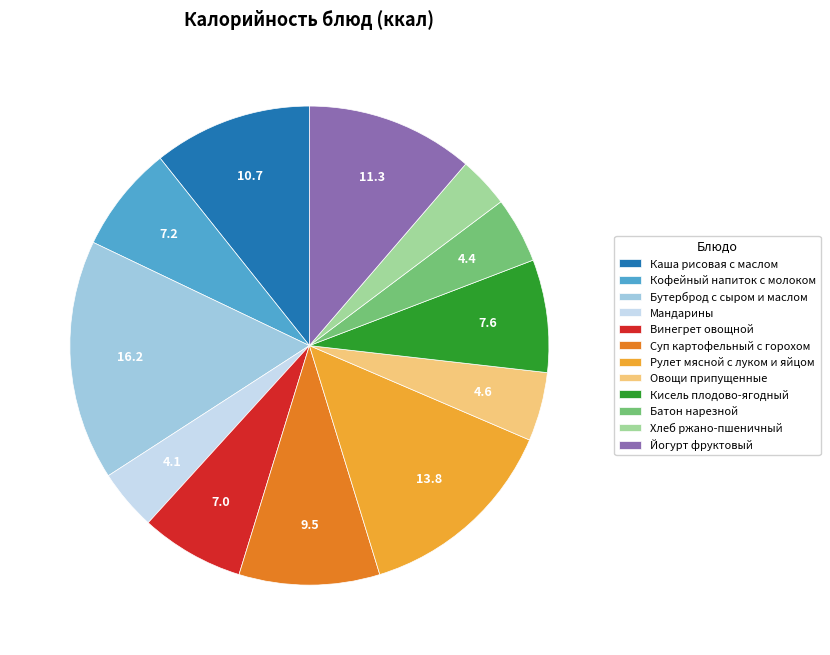

What is the largest slice in the pie chart?

Бутерброд с сыром и маслом